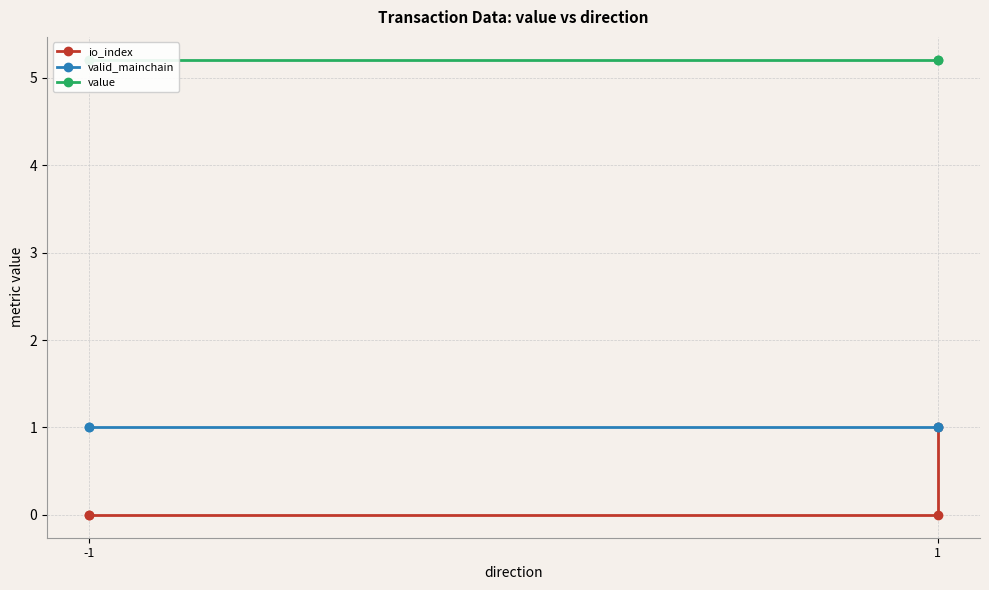

What is the sum of all valid_mainchain values?

4.0